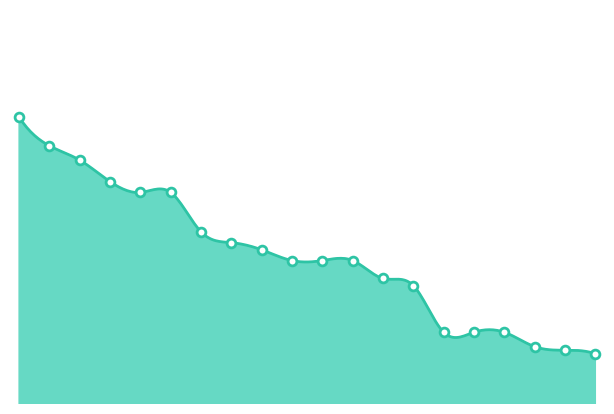

Which has a higher value, 10 or 5?

5